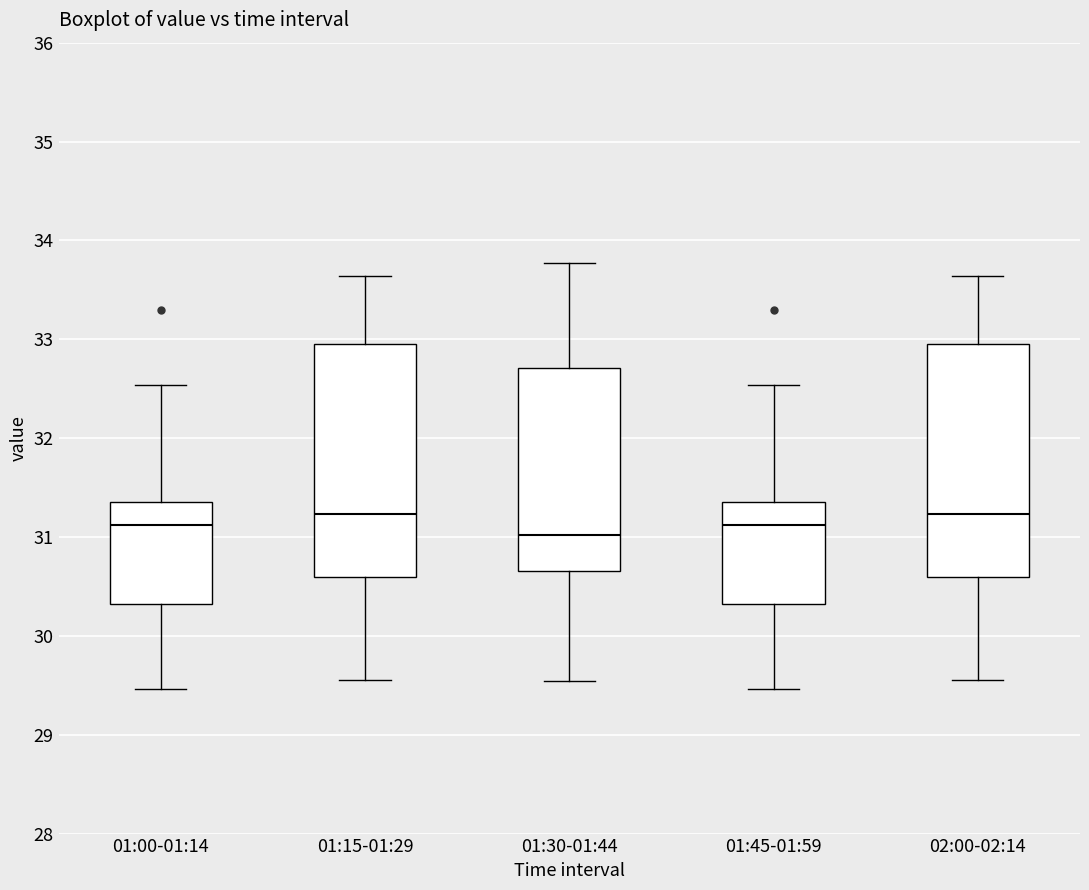

Reading left to right, transcribe this box plot: for each box, give where its median line is, the range the box spans, and where its two whiskers end, as read against the y-axis. The values are not printed on the chart, so give them approximately, as read against the axis.

01:00-01:14: median 31.1, box 30.3 to 31.4, whiskers 29.5 to 32.5
01:15-01:29: median 31.2, box 30.6 to 33.0, whiskers 29.6 to 33.6
01:30-01:44: median 31.0, box 30.7 to 32.7, whiskers 29.5 to 33.8
01:45-01:59: median 31.1, box 30.3 to 31.4, whiskers 29.5 to 32.5
02:00-02:14: median 31.2, box 30.6 to 33.0, whiskers 29.6 to 33.6